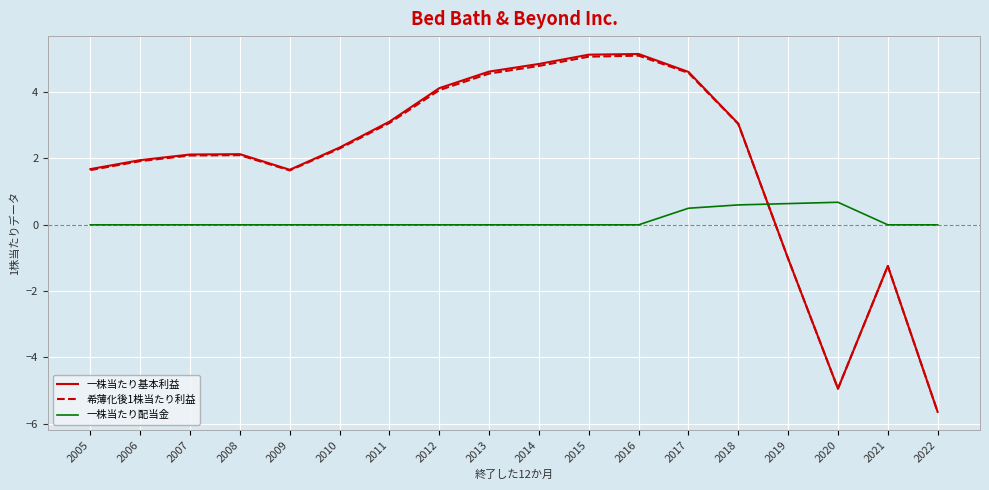

Between which two adjacent categories do 希薄化後1株当たり利益 and 一株当たり配当金 first intersect?

2018 and 2019